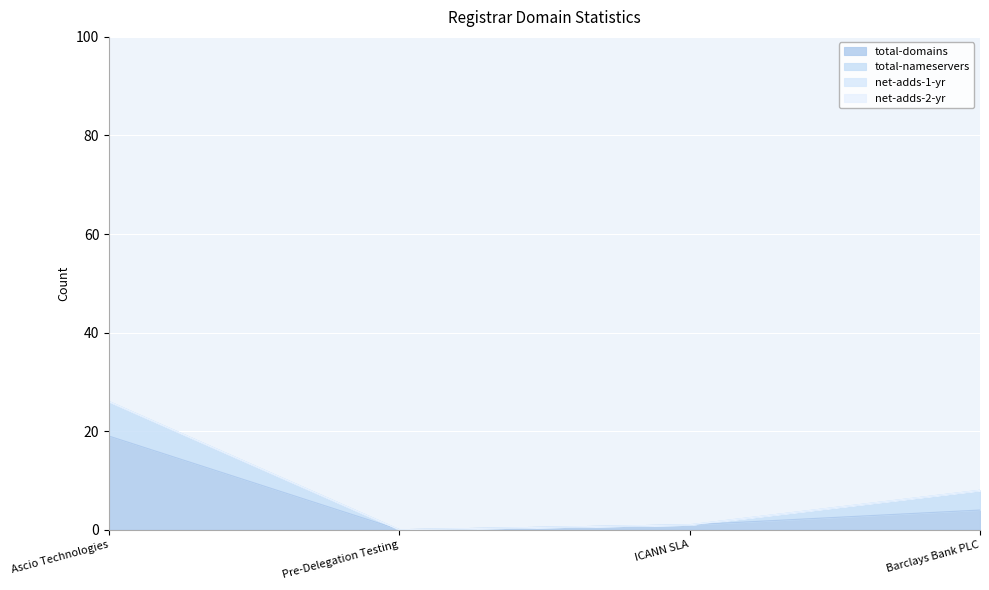

Read the total-nameservers value at Ascio Technologies.

7